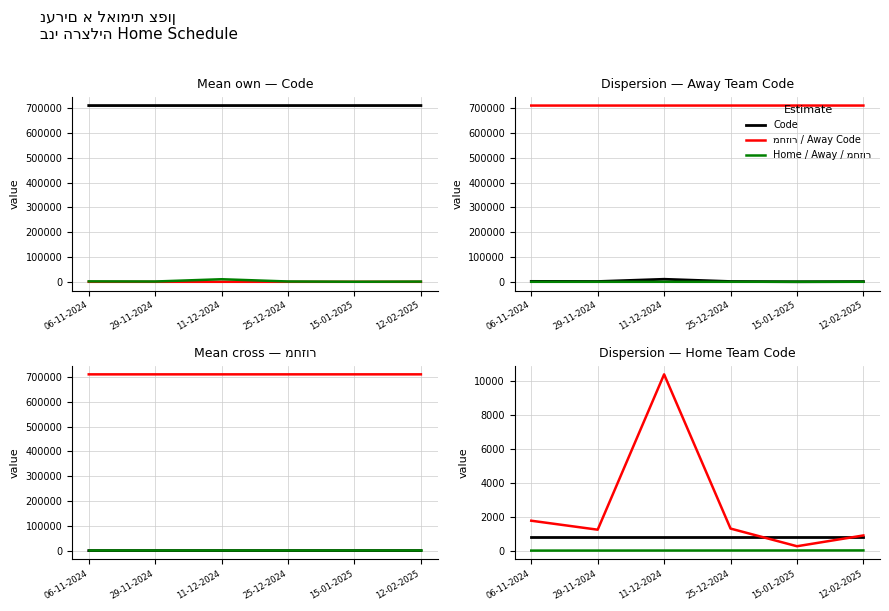

What position from the left is 06-11-2024?

1